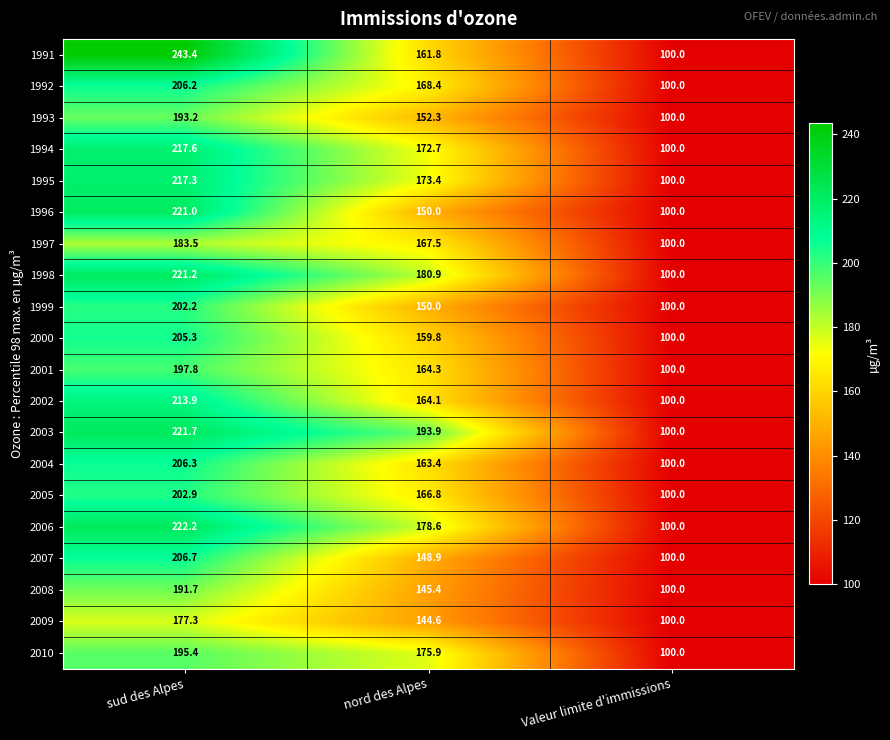

How many values in the 1995 series are below 173?

1